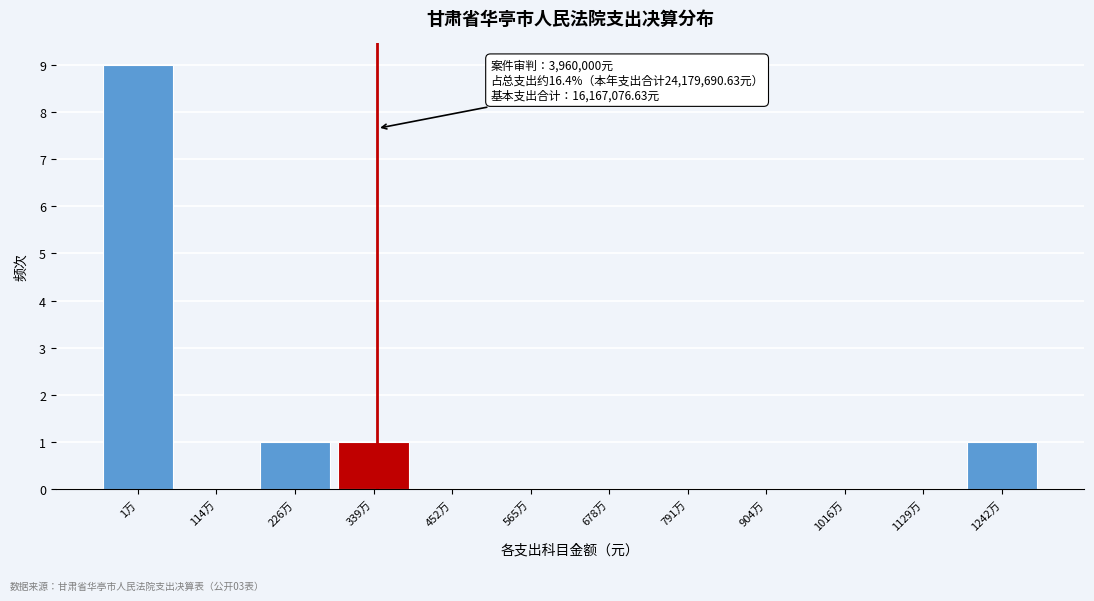

Reading left to right, what are all the values shown in this chart?

1万=9	114万=0	226万=1	339万=1	452万=0	565万=0	678万=0	791万=0	904万=0	1016万=0	1129万=0	1242万=1